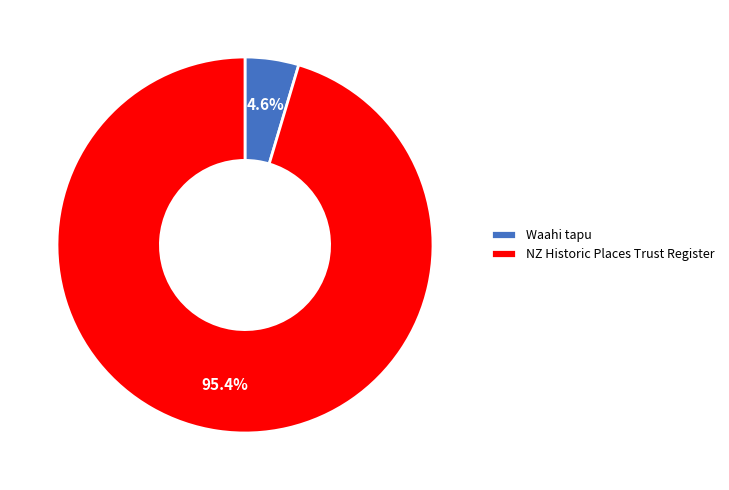

True or false: Waahi tapu accounts for 5% of the total.

True